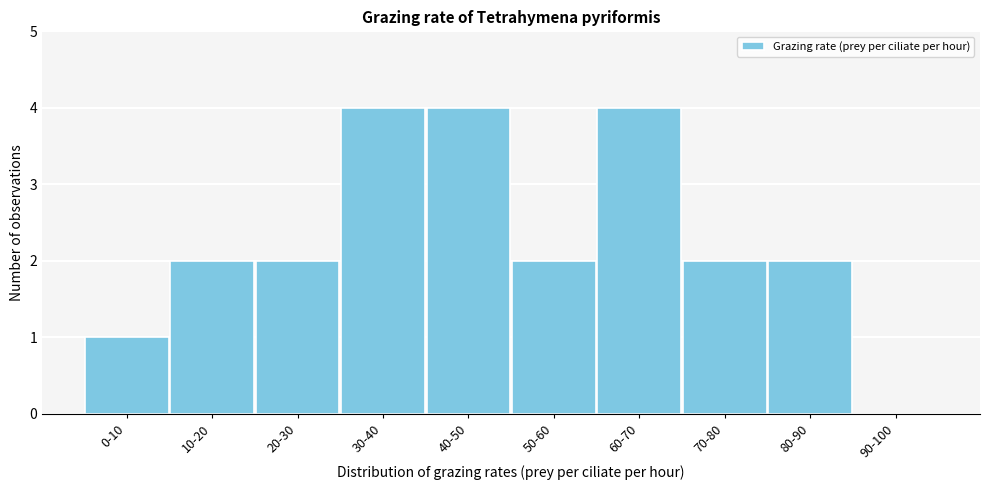

Reading left to right, what are all the values shown in this chart?

0-10=1	10-20=2	20-30=2	30-40=4	40-50=4	50-60=2	60-70=4	70-80=2	80-90=2	90-100=0